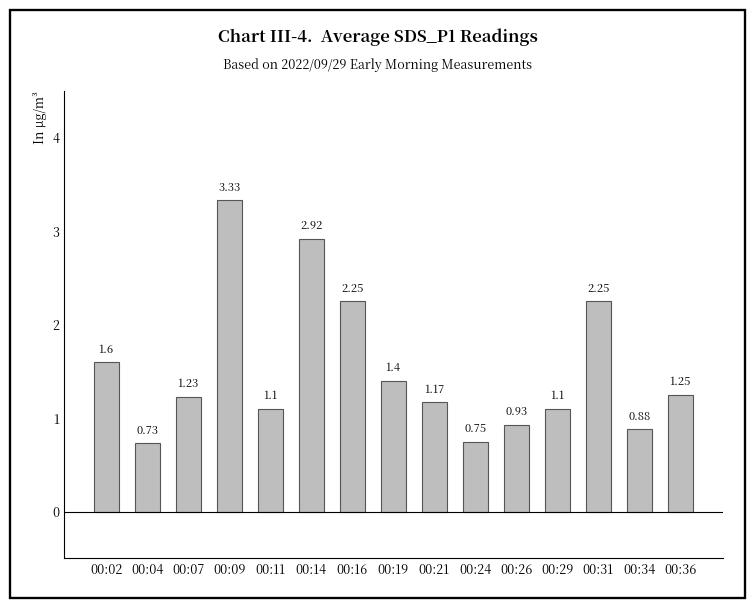

What is the sum of the values at 00:16 and 00:34?

3.1